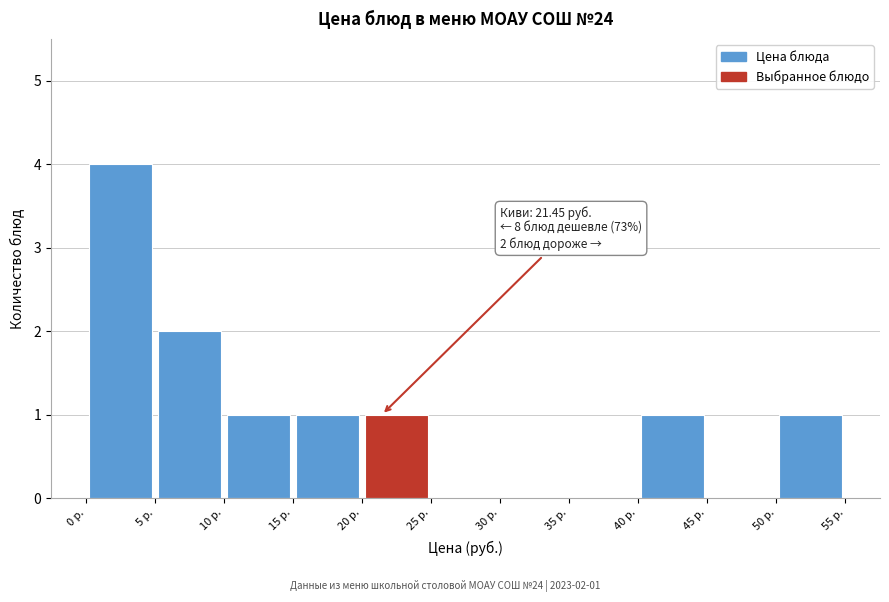

Which range on the x-axis has the tallest bar?

0 to 5